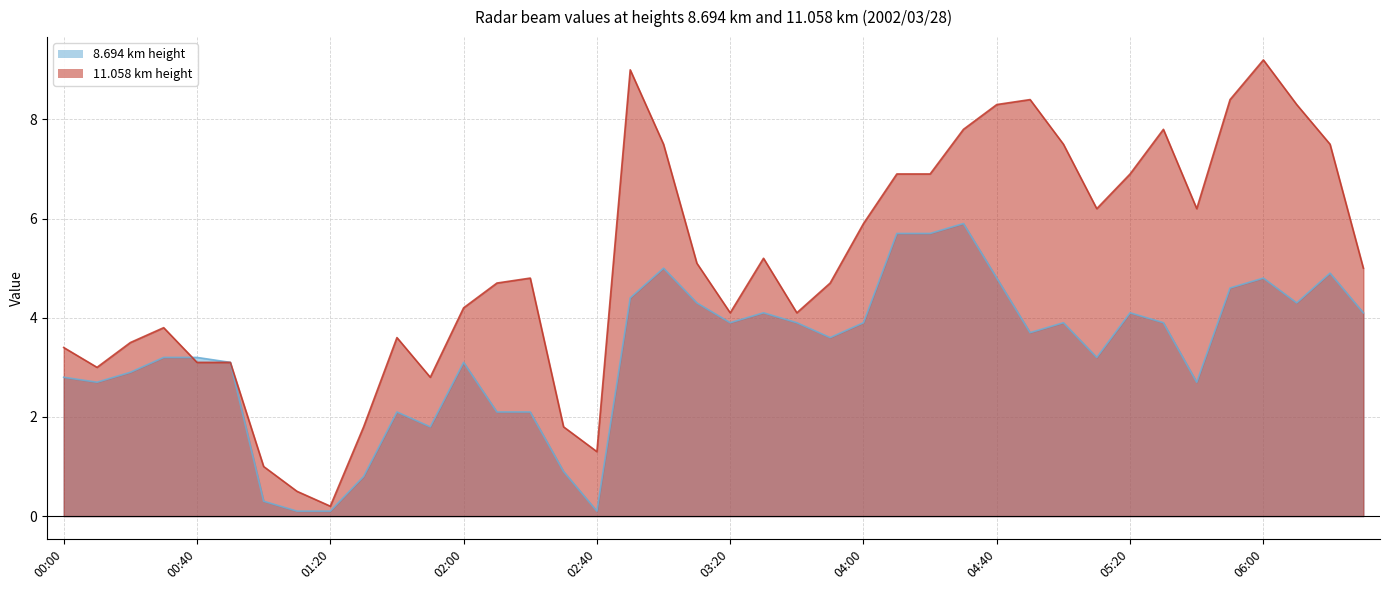

What position from the right is 02:10?

27